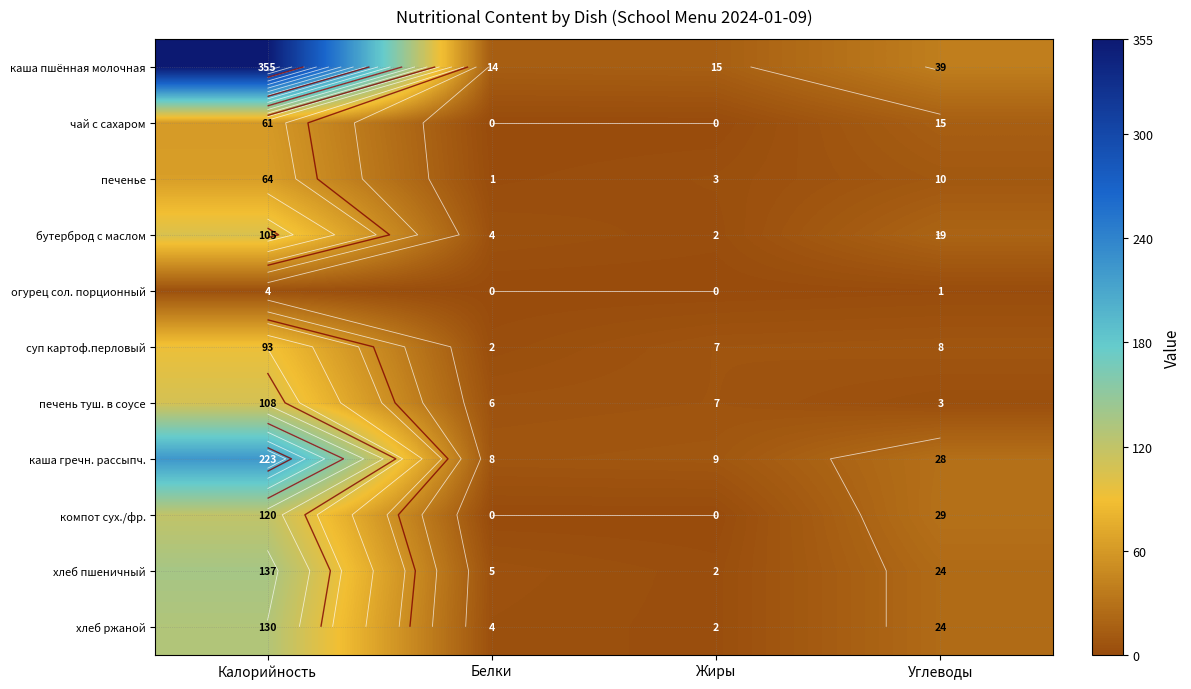

Rank the series at Жиры from highest to lowest value.

каша пшённая молочная, каша гречн. рассыпч., суп картоф.перловый, печень туш. в соусе, печенье, бутерброд с маслом, хлеб пшеничный, хлеб ржаной, чай с сахаром, огурец сол. порционный, компот сух./фр.